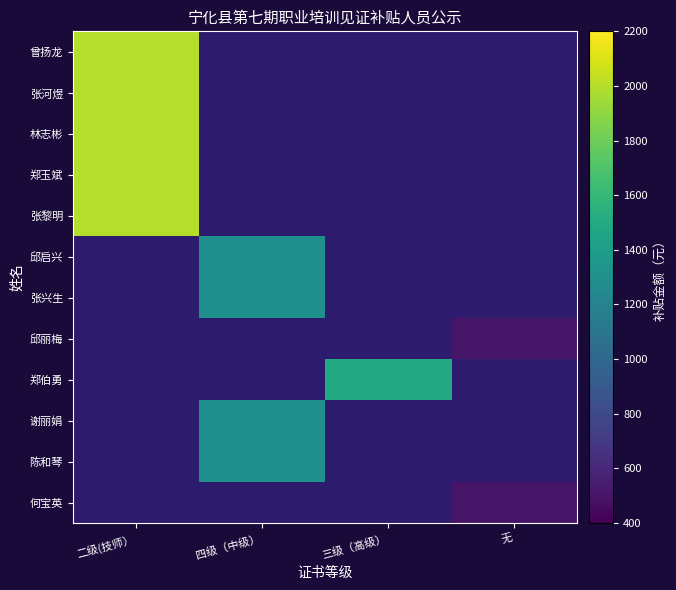

What is the minimum value shown in the chart?

500.0